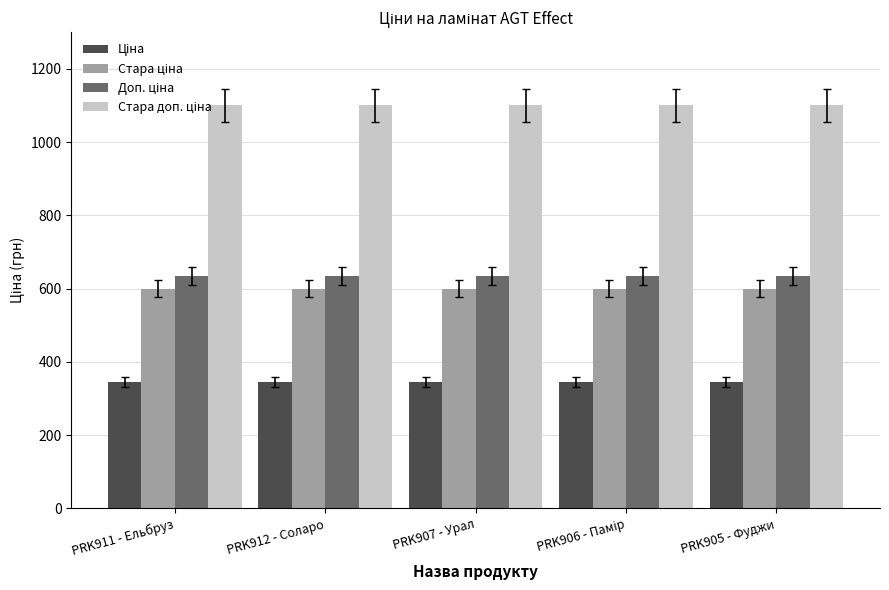

What is the smallest value displayed?

345.6